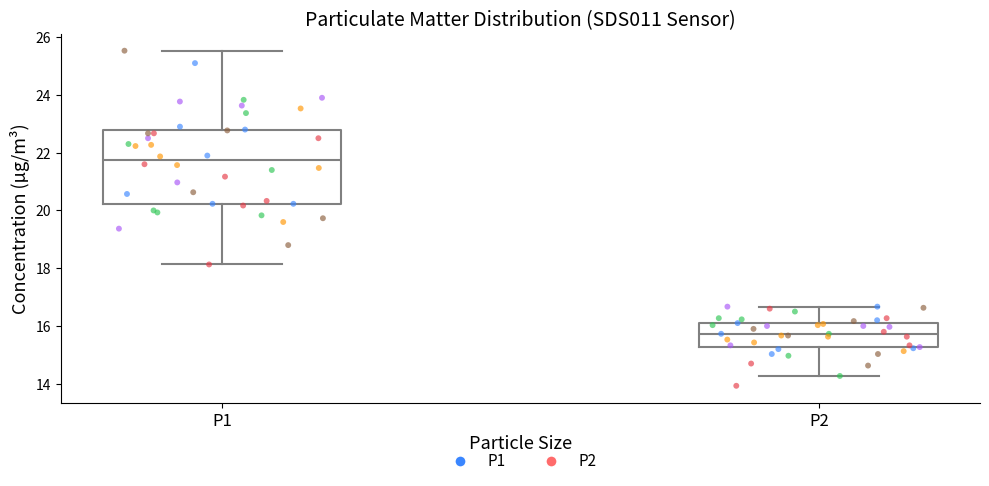

Which box has the highest median line?

P1